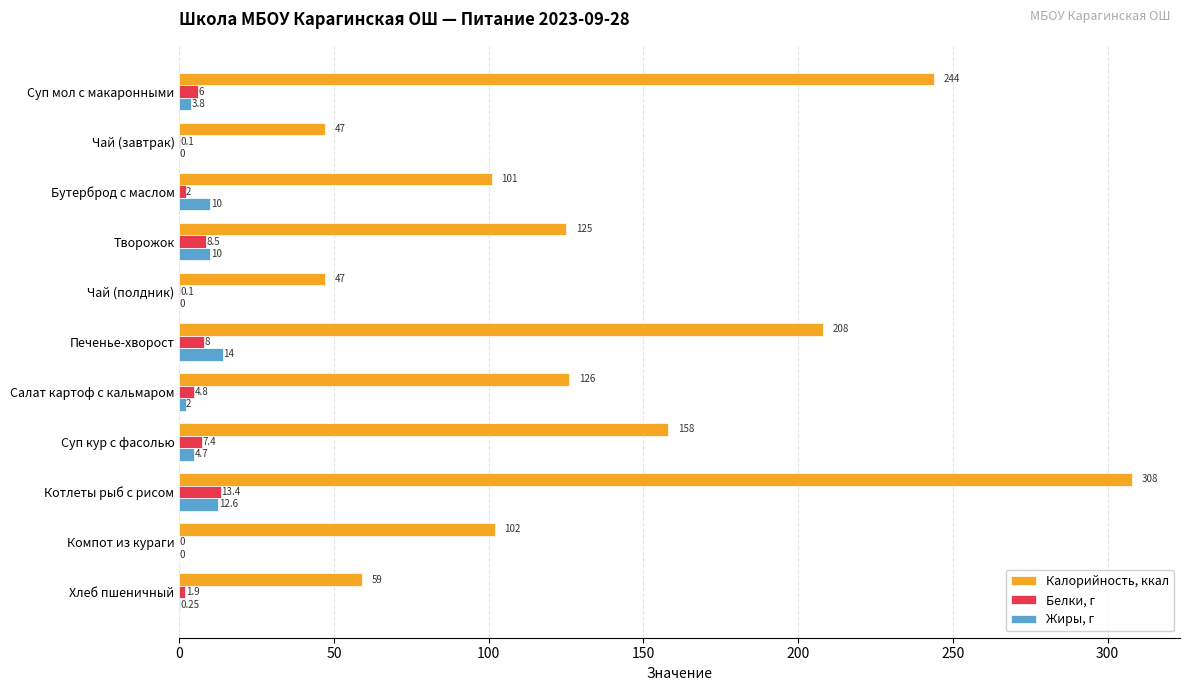

Where is Калорийность, ккал nearest to the value 177?

Суп кур с фасолью